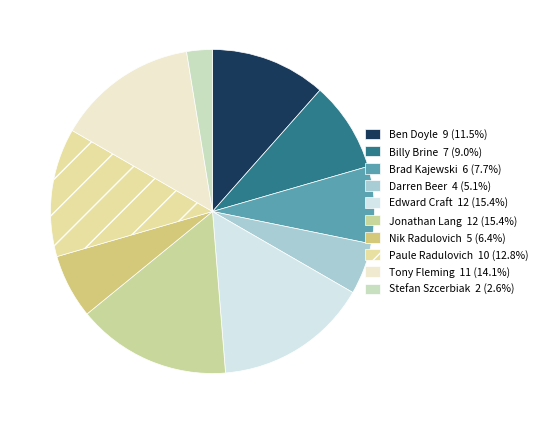

To the nearest percent, what is the combined percentage of Ben Doyle and Tony Fleming?

26%